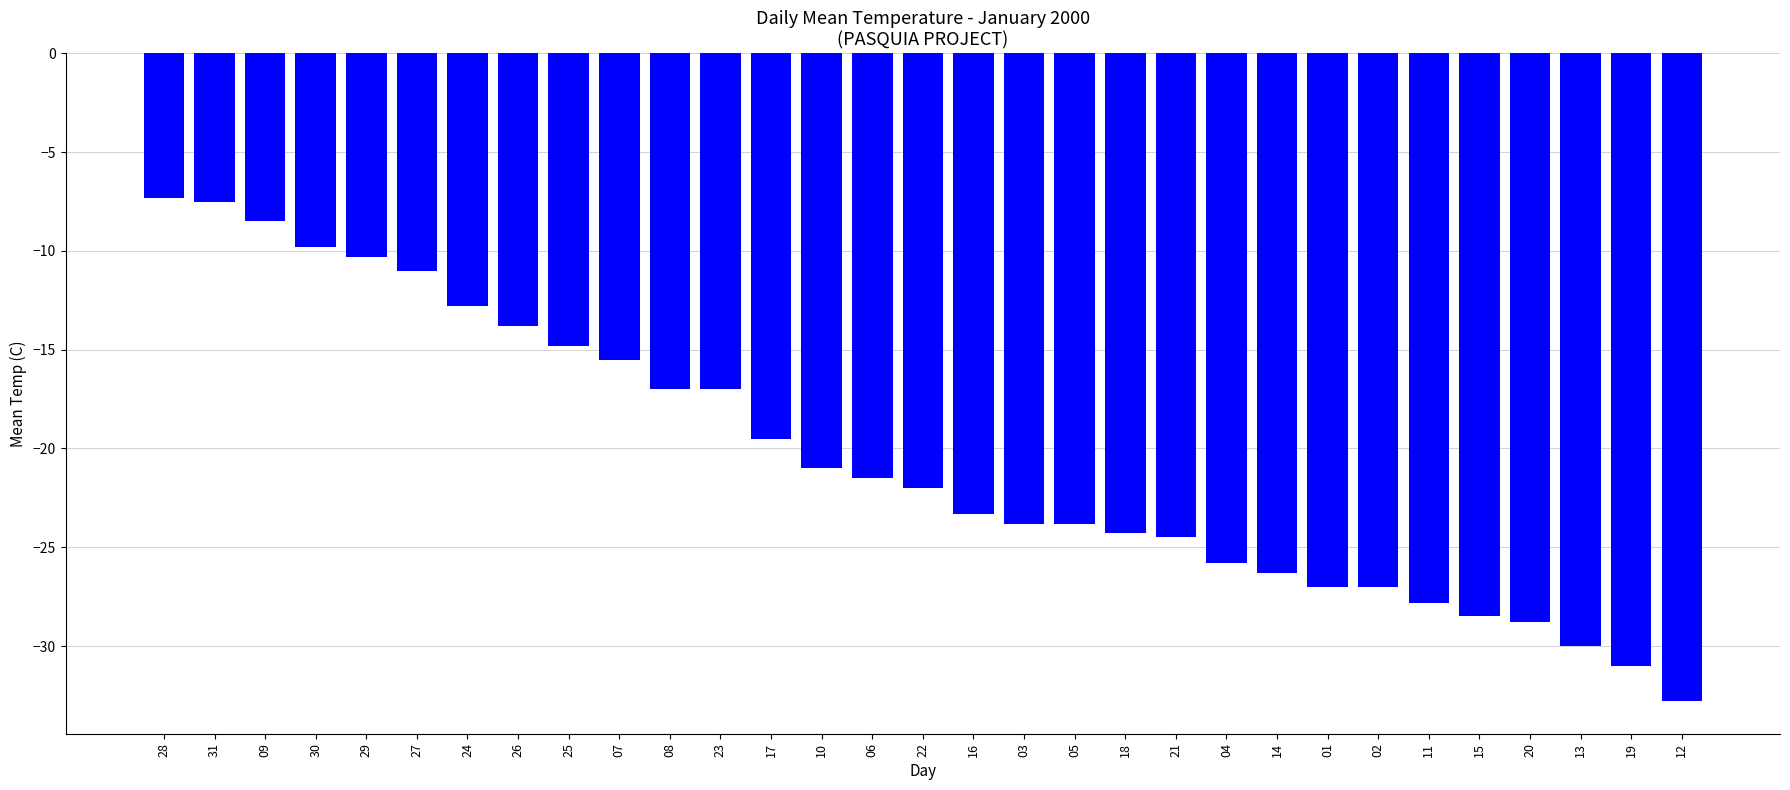

What is the difference between the second highest and minimum values?

25.3